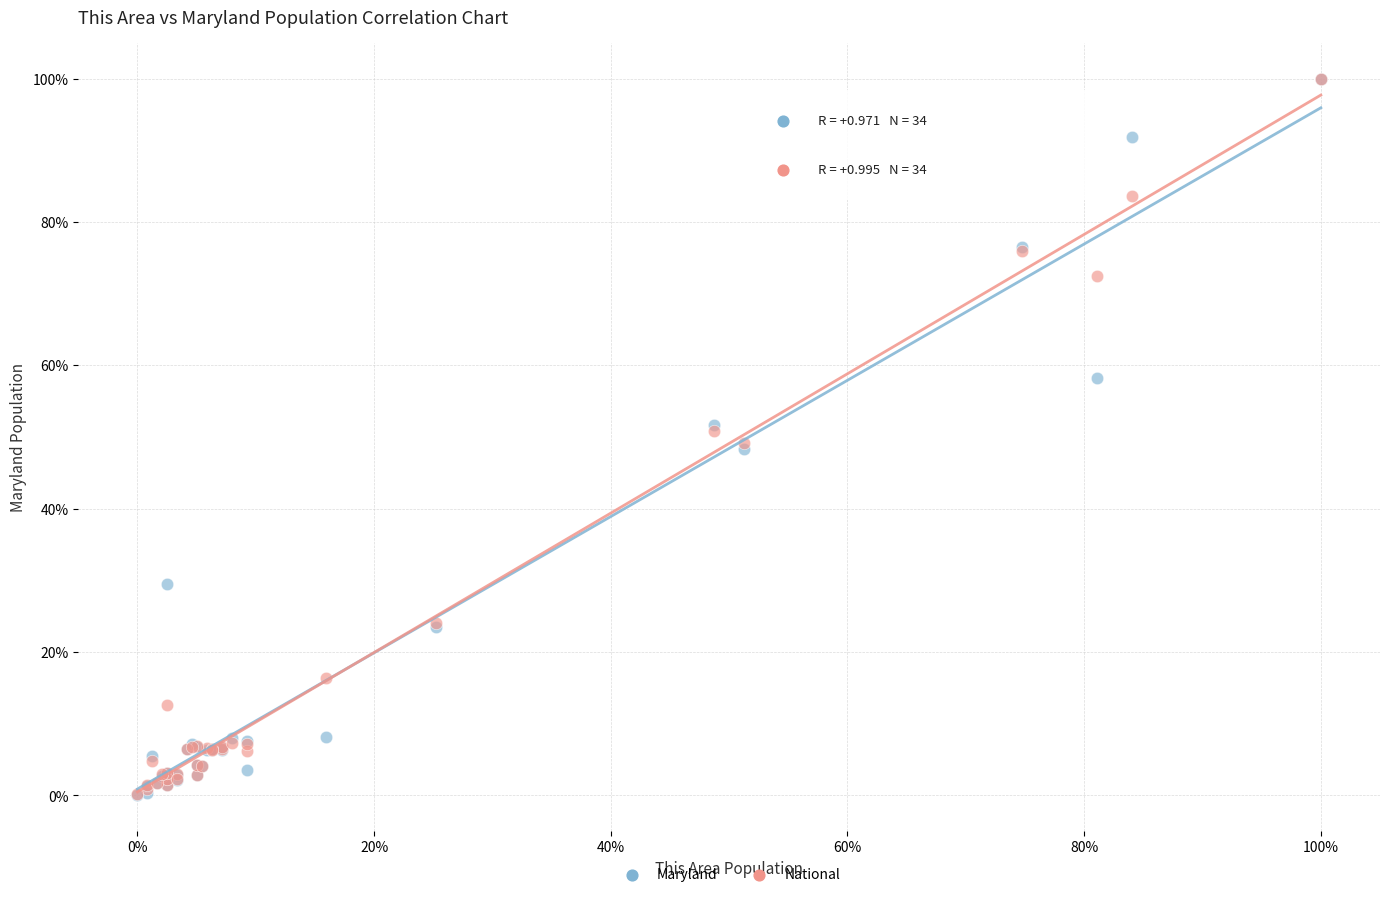

What are all the series names shown in the legend?

Maryland, National